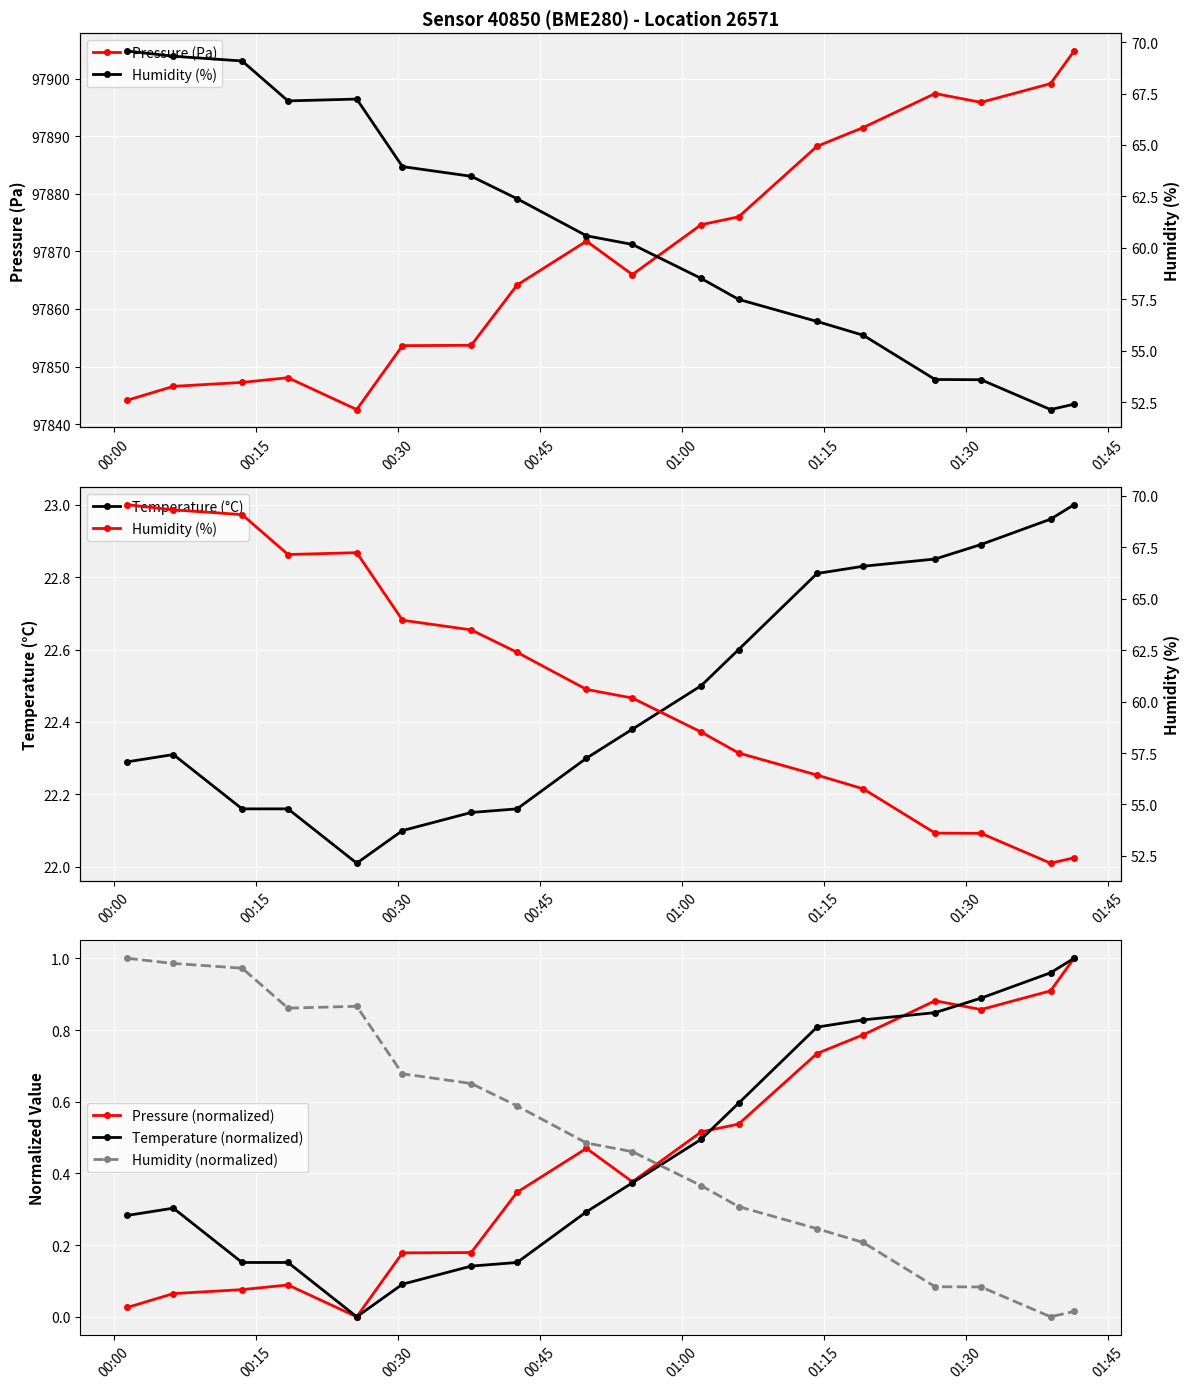

True or false: Humidity (normalized) has more than 2 interior local peaks.

False